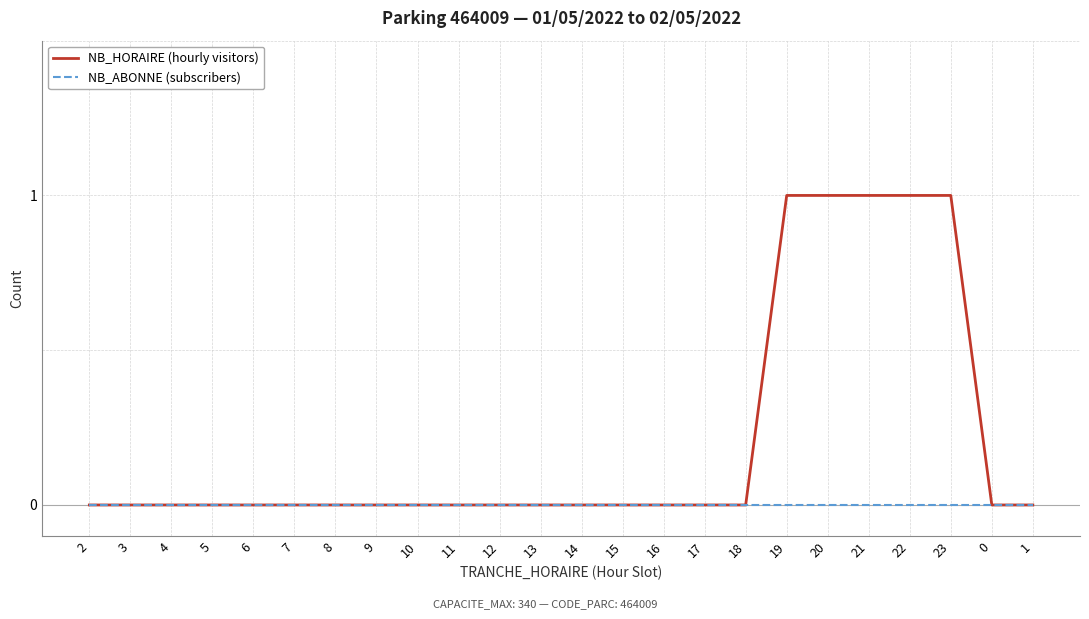

What position from the left is 16?

15